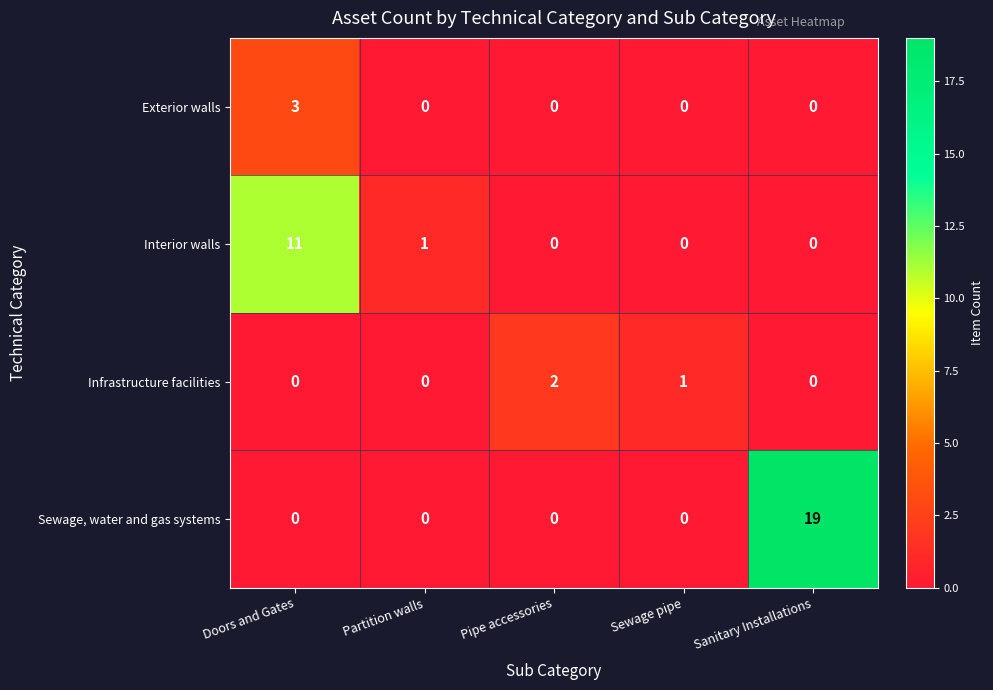

How many Exterior walls values are between 0 and 1?

4